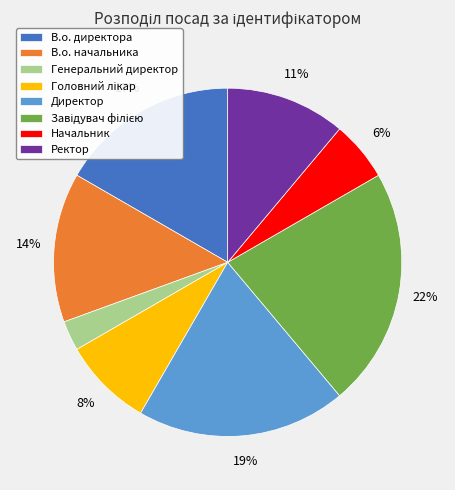

Count the number of slices in the pie.

8